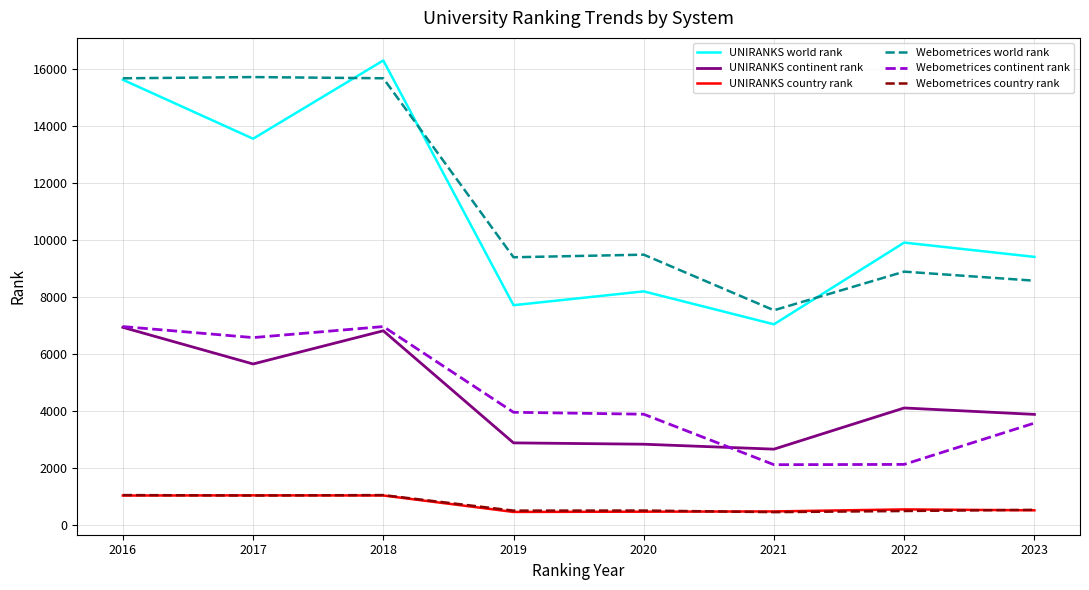

At how many categories does at least one series exceed 2998?

8